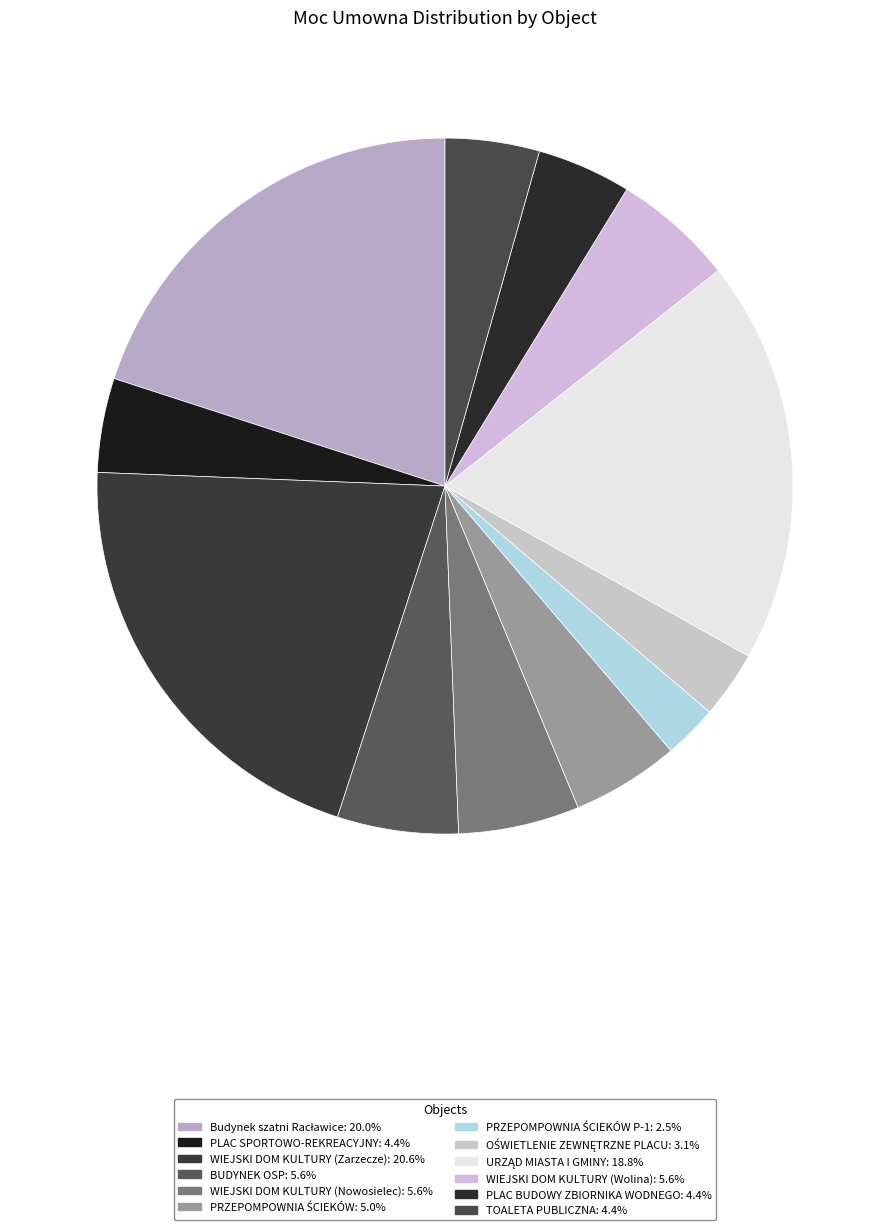

Is there any slice that represents more than half of the pie?

No